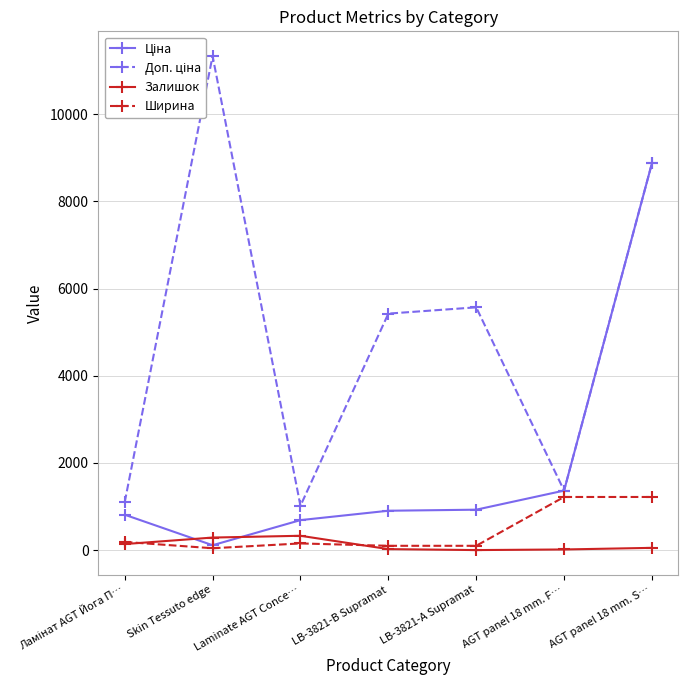

What is the average value of the Доп. ціна series?

4955.7